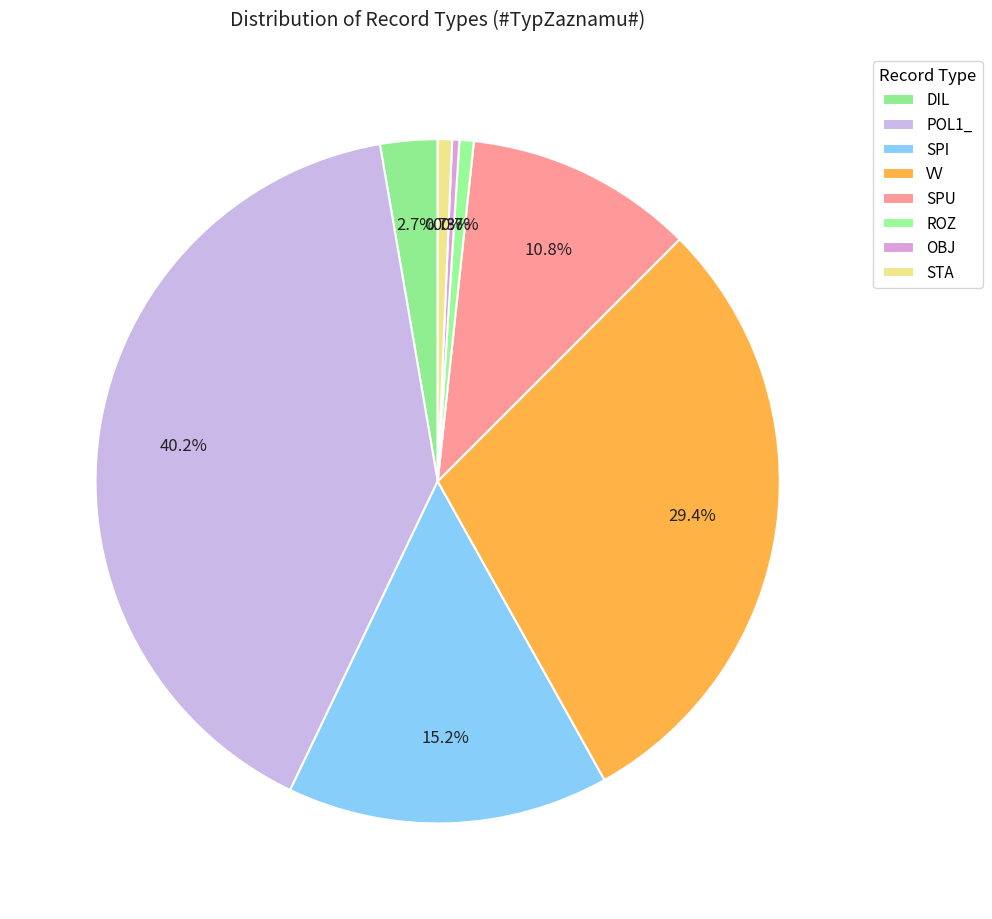

Does ROZ account for over 50% of the chart?

No